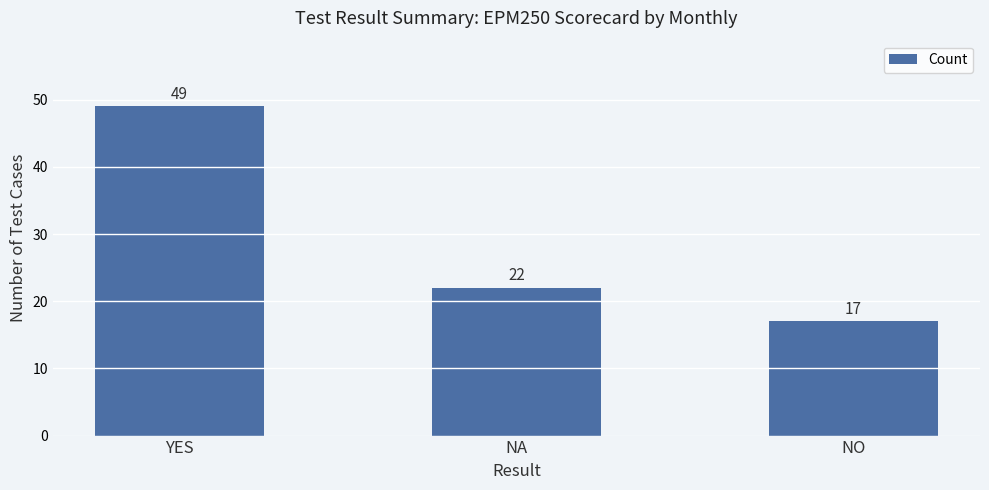

What is the change in value from YES to NA?

-27